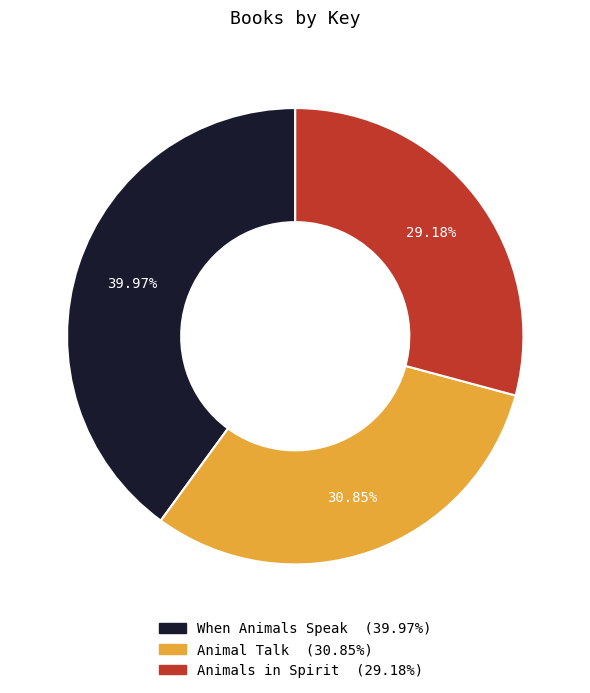

How many slices are in this pie chart?

3